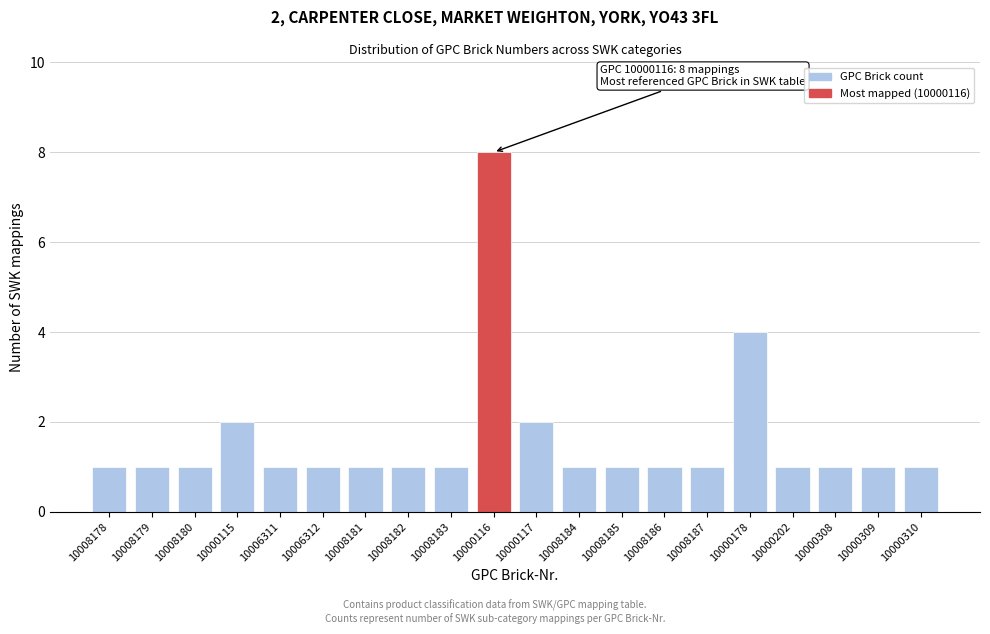

Reading left to right, list all the values displayed in this chart.

10008178=1	10008179=1	10008180=1	10000115=2	10006311=1	10006312=1	10008181=1	10008182=1	10008183=1	10000116=8	10000117=2	10008184=1	10008185=1	10008186=1	10008187=1	10000178=4	10000202=1	10000308=1	10000309=1	10000310=1